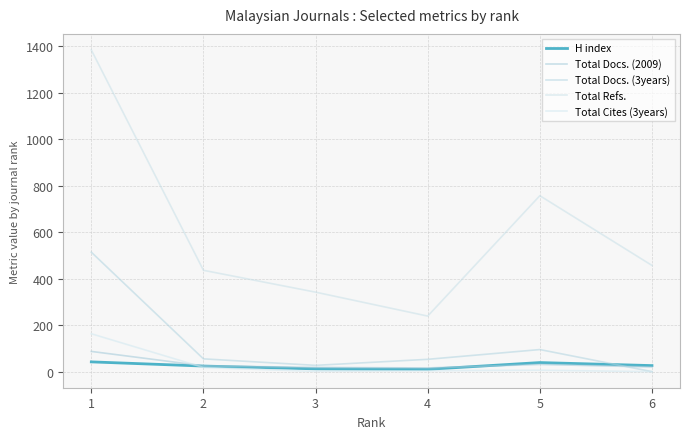

Which series ends up on top after the final intersection of Total Cites (3years) and H index?

H index